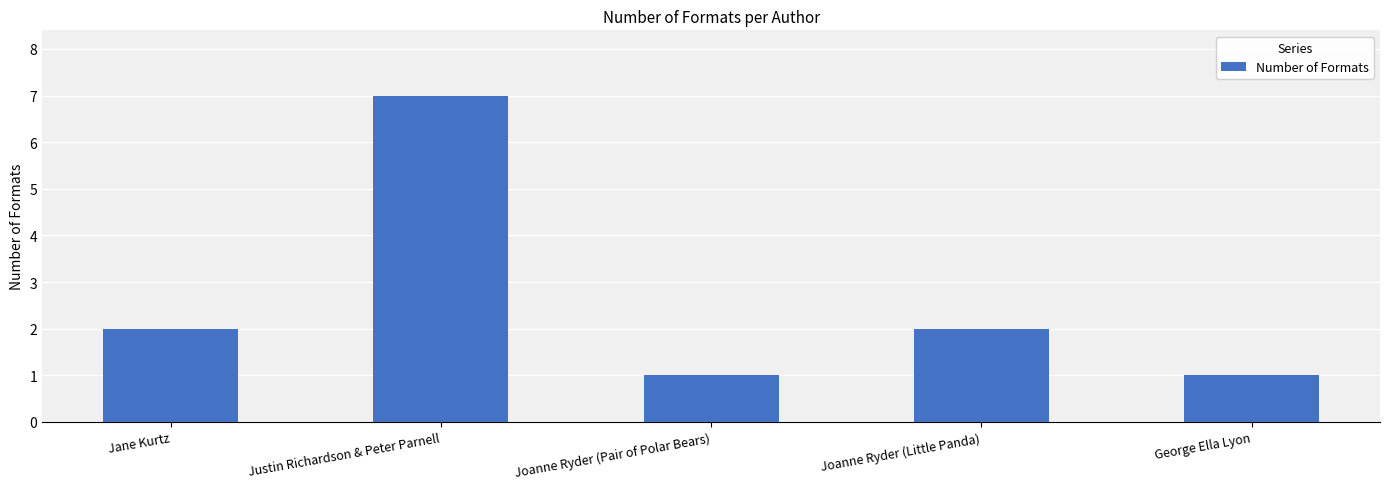

What position from the right is George Ella Lyon?

1